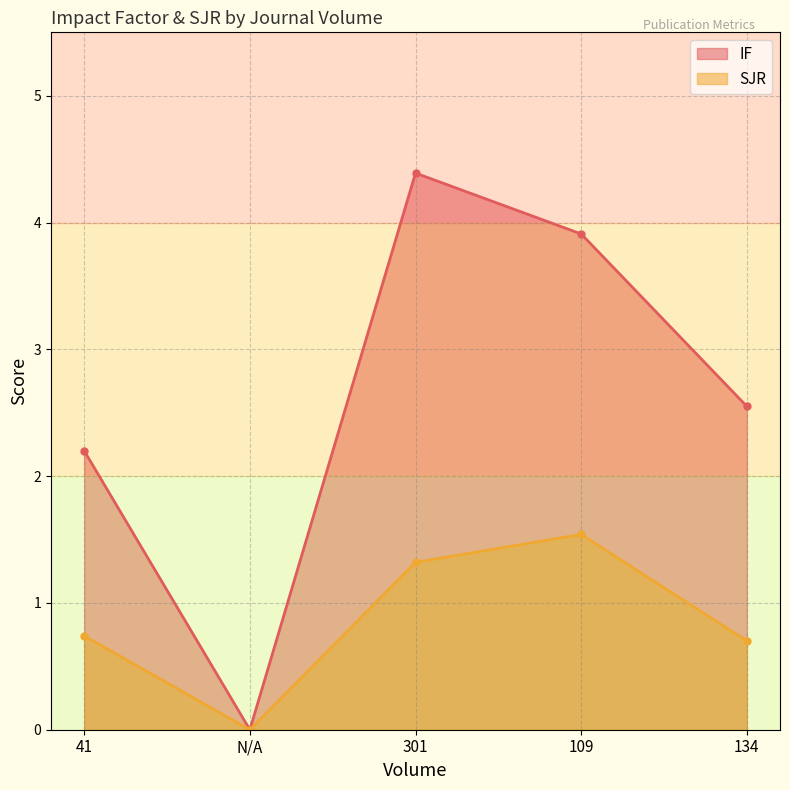

What is the label of the 2nd point from the left?

N/A